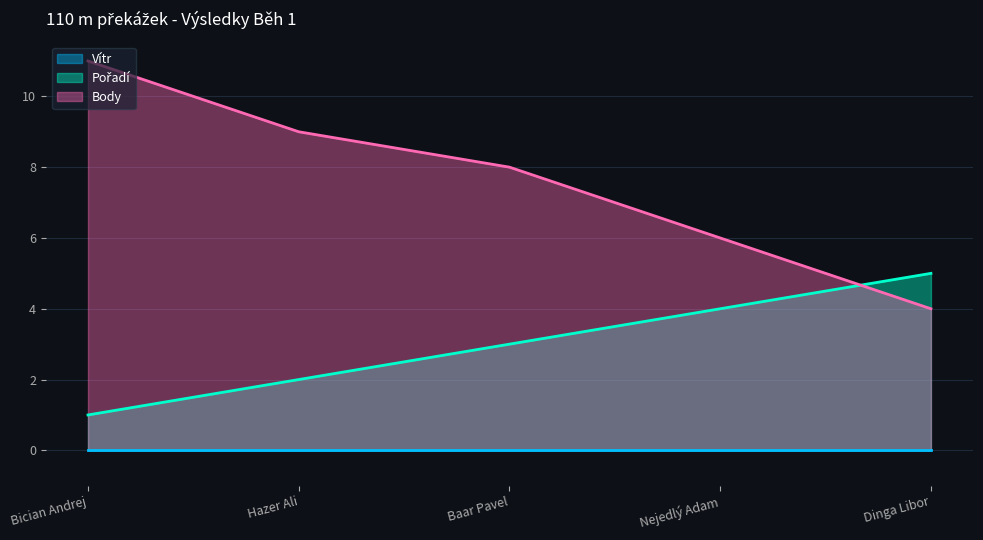

What is the sum of the Body values at Bician Andrej and Baar Pavel?

19